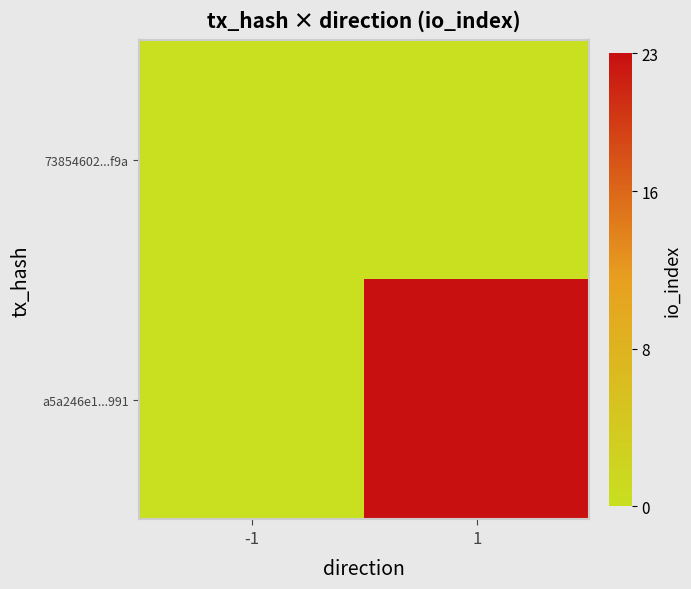

Which series has the largest range (max minus min)?

a5a246e1...991